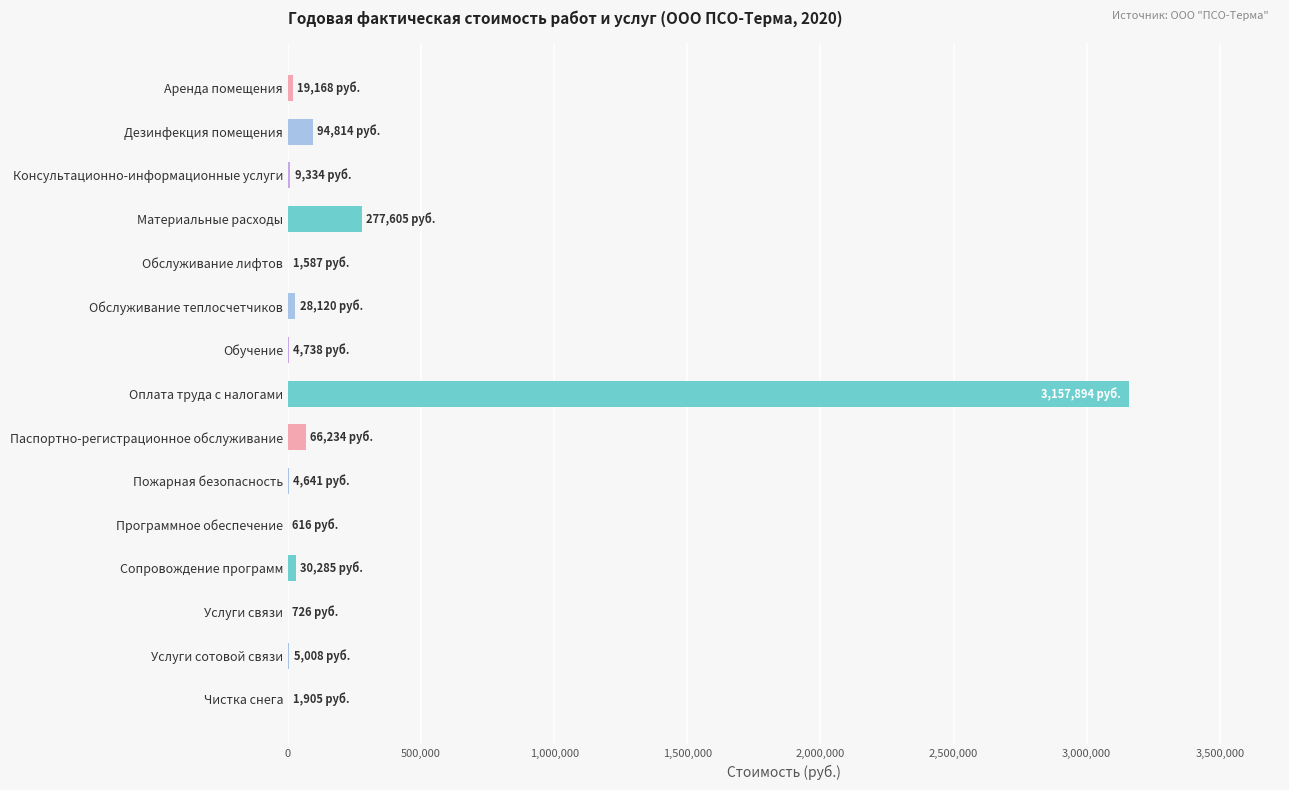

What is the sum of all values?

3702674.5